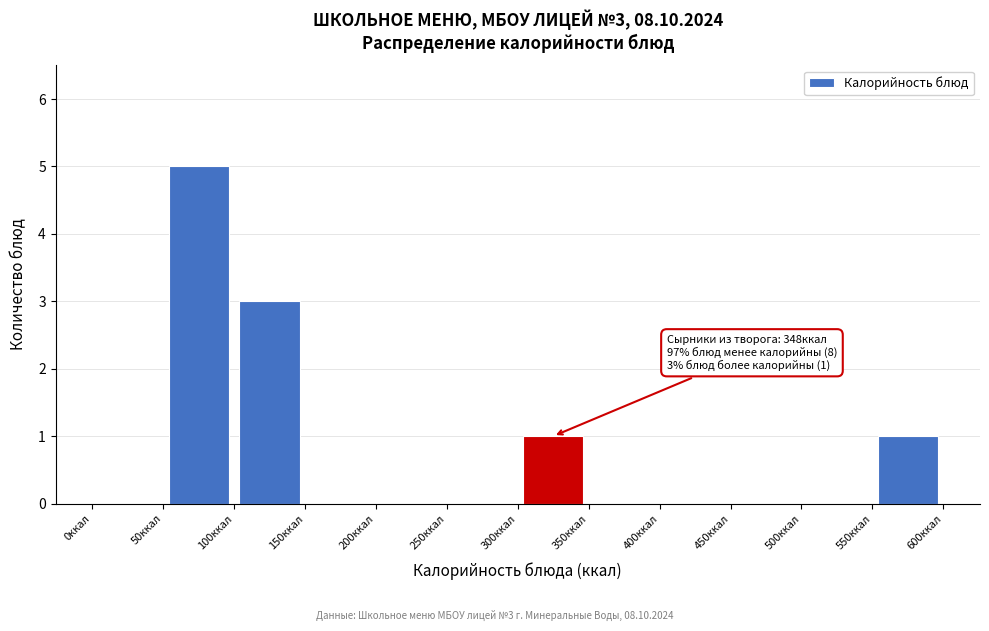

Over which range of the x-axis is the bar tallest?

50 to 100